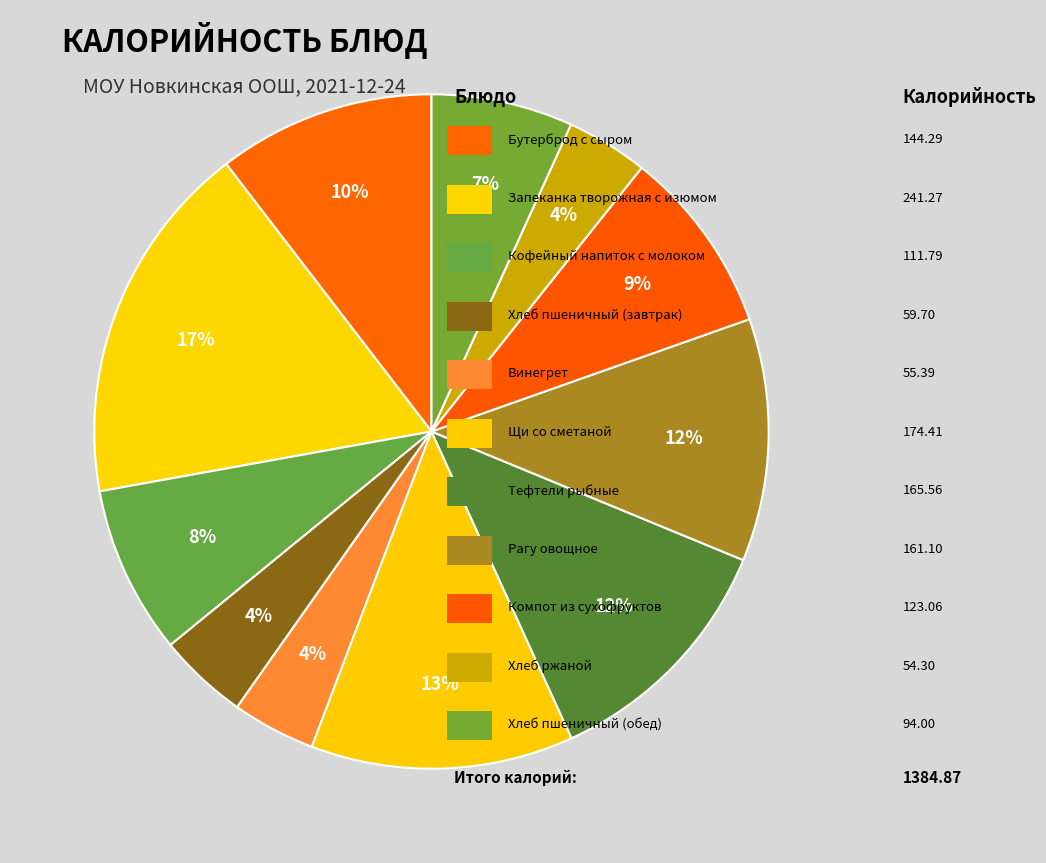

What is the smallest slice in the pie chart?

Хлеб ржаной